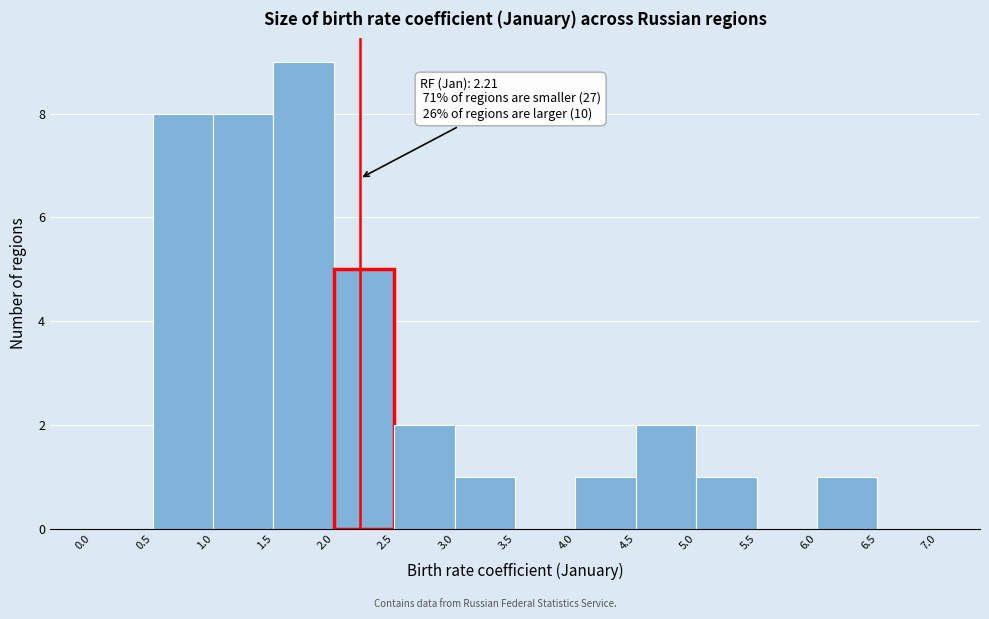

Which range on the x-axis has the tallest bar?

1.5 to 2.0